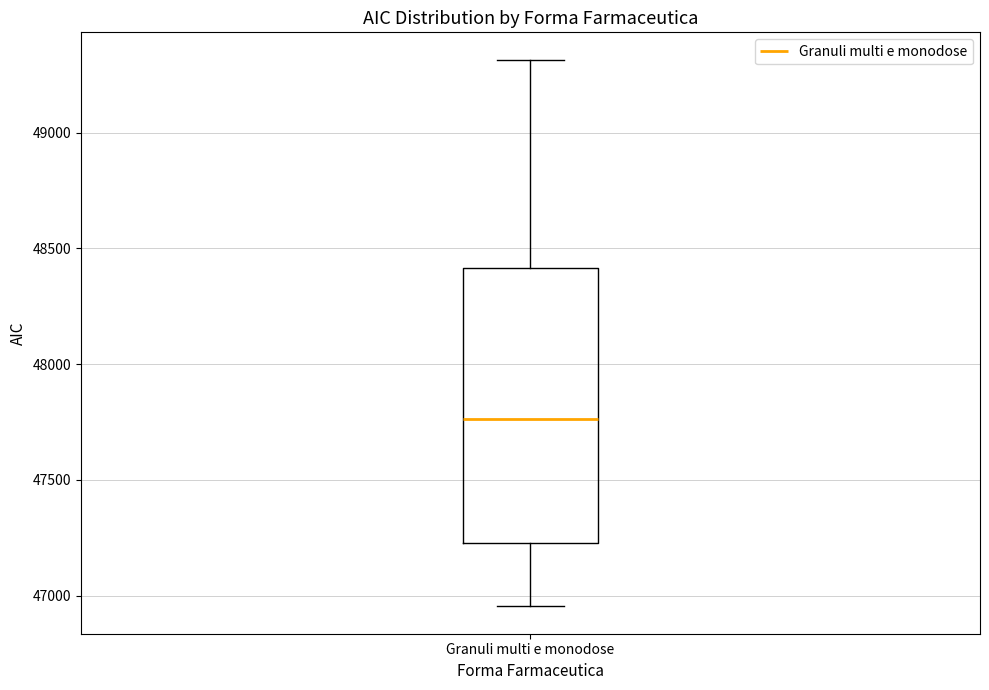

Where is the lower edge of the box for Granuli multi e monodose on the y-axis? The values are not printed on the chart, so give them approximately, as read against the axis.

47250